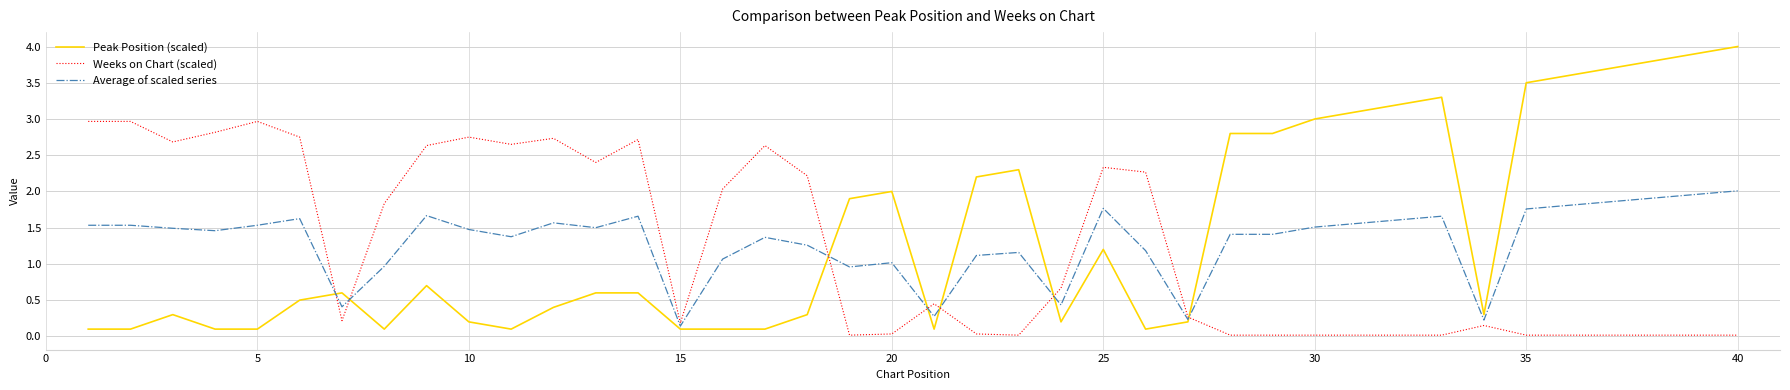

Rank the series by their maximum value, from highest to lowest.

Peak Position (scaled), Weeks on Chart (scaled), Average of scaled series